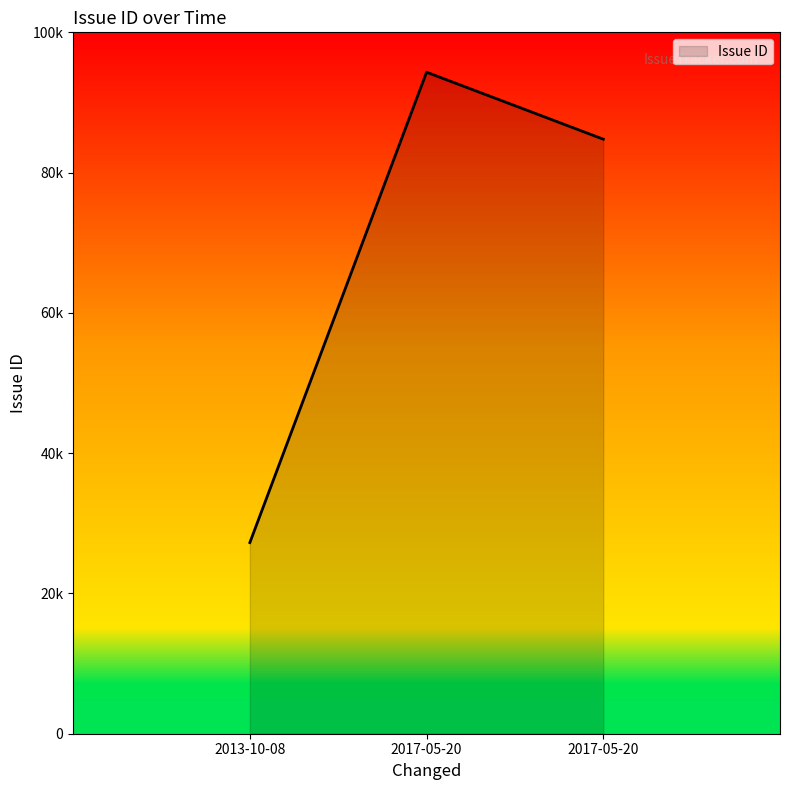

Is this an area chart (filled region under the line)?

Yes